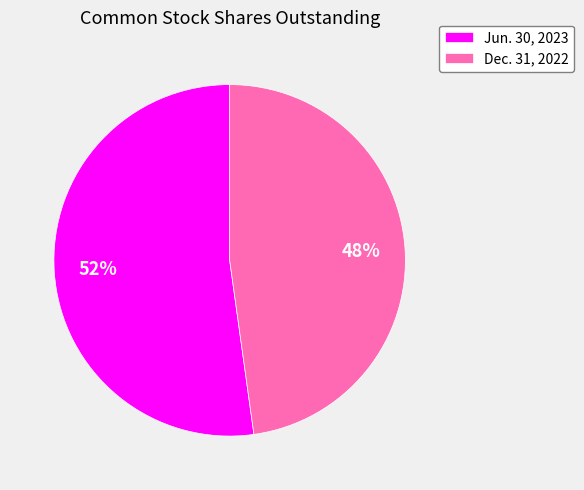

What is the majority slice?

Jun. 30, 2023